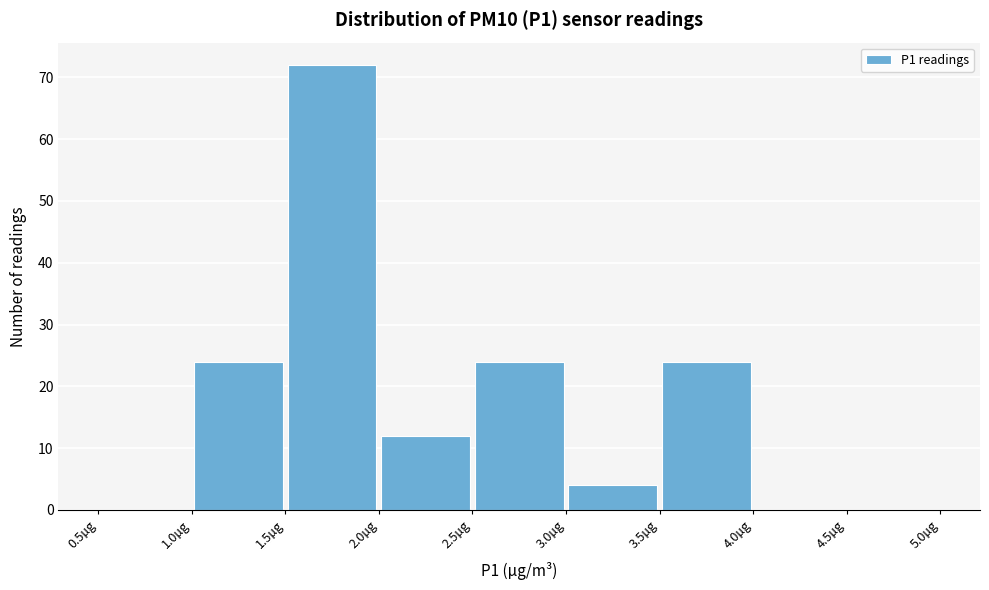

What is the height of the bar covering 2.0 to 2.5 on the x-axis? The values are not printed on the chart, so give them approximately, as read against the axis.

12